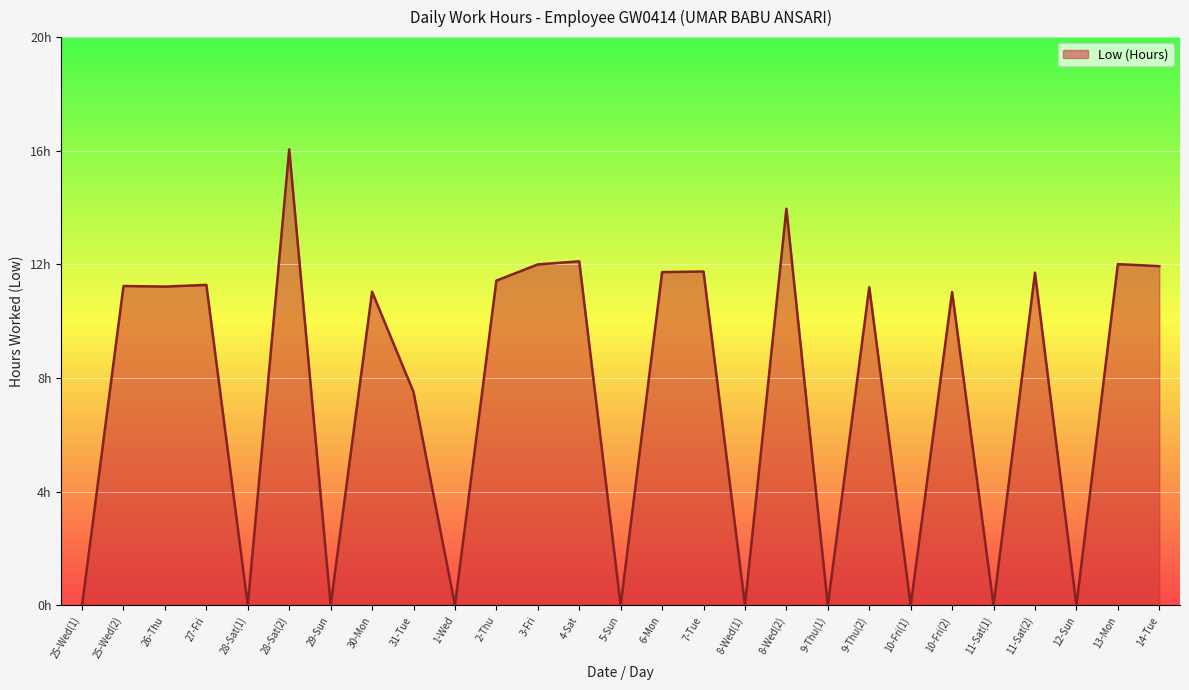

Is this an area chart (filled region under the line)?

Yes